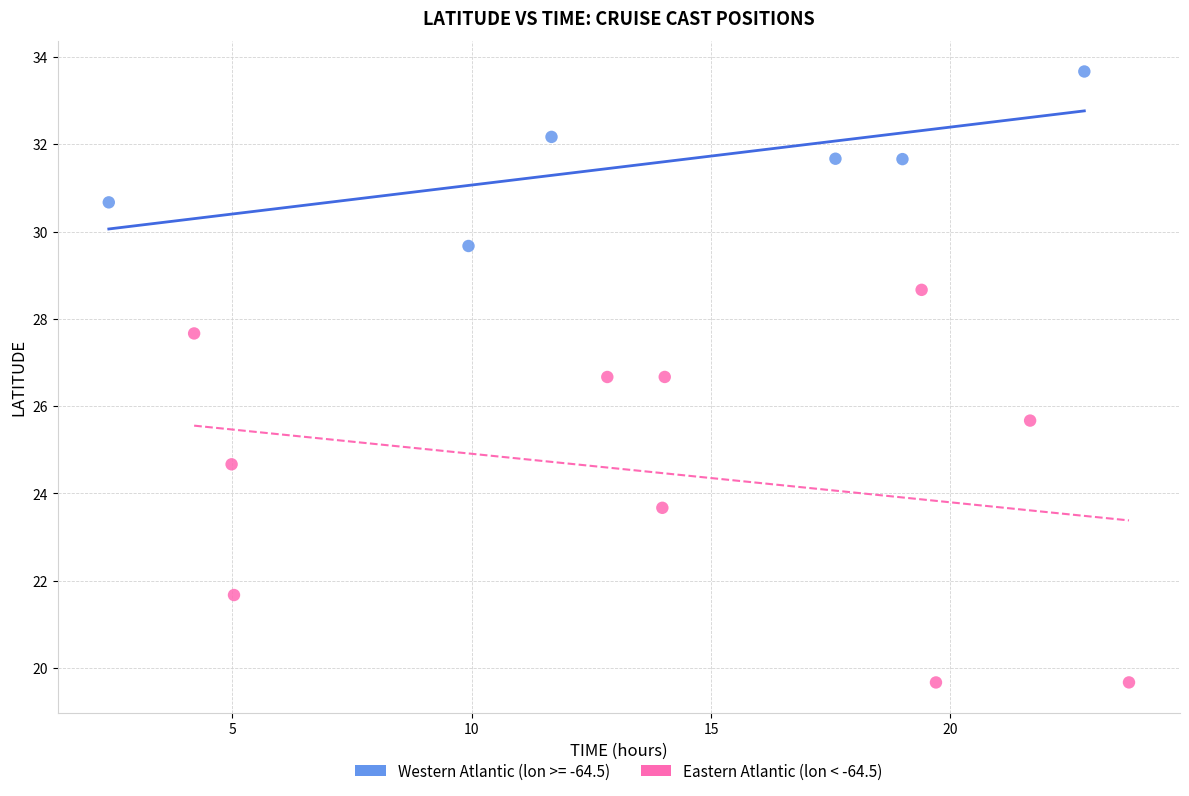

Which series reaches the minimum Y coordinate?

Eastern Atlantic (lon < -64.5)